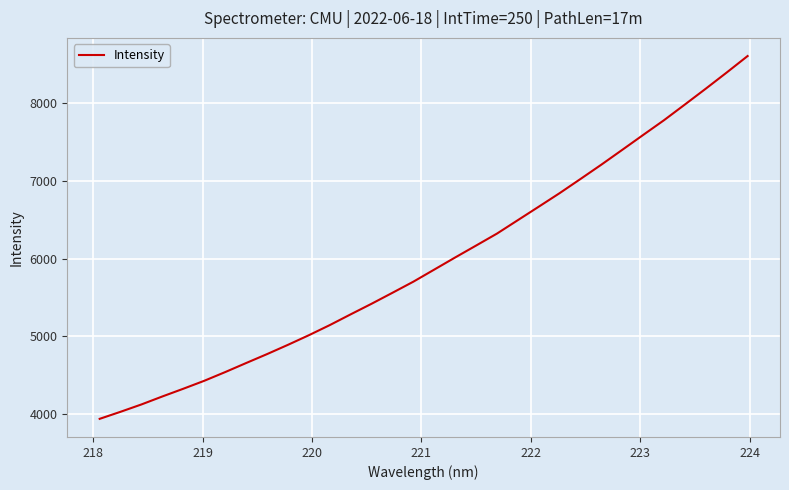

What is the minimum value shown in the chart?

3937.0